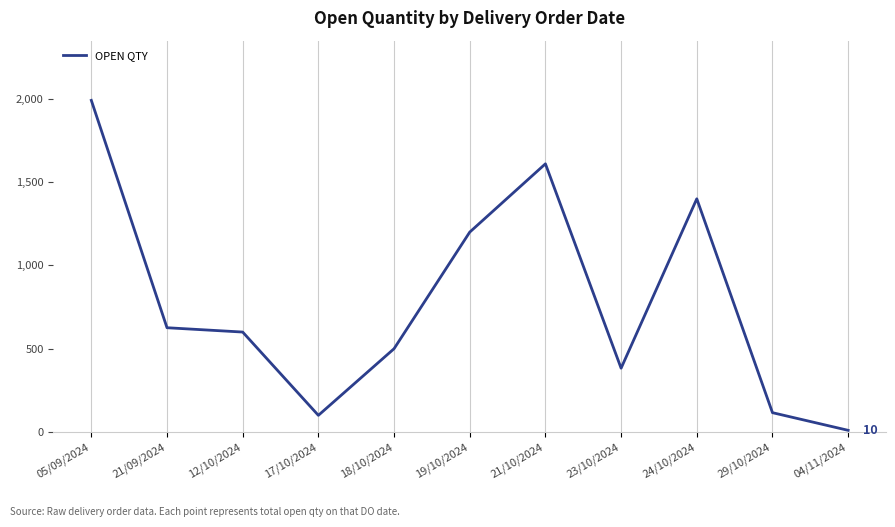

What is the smallest value displayed?

10